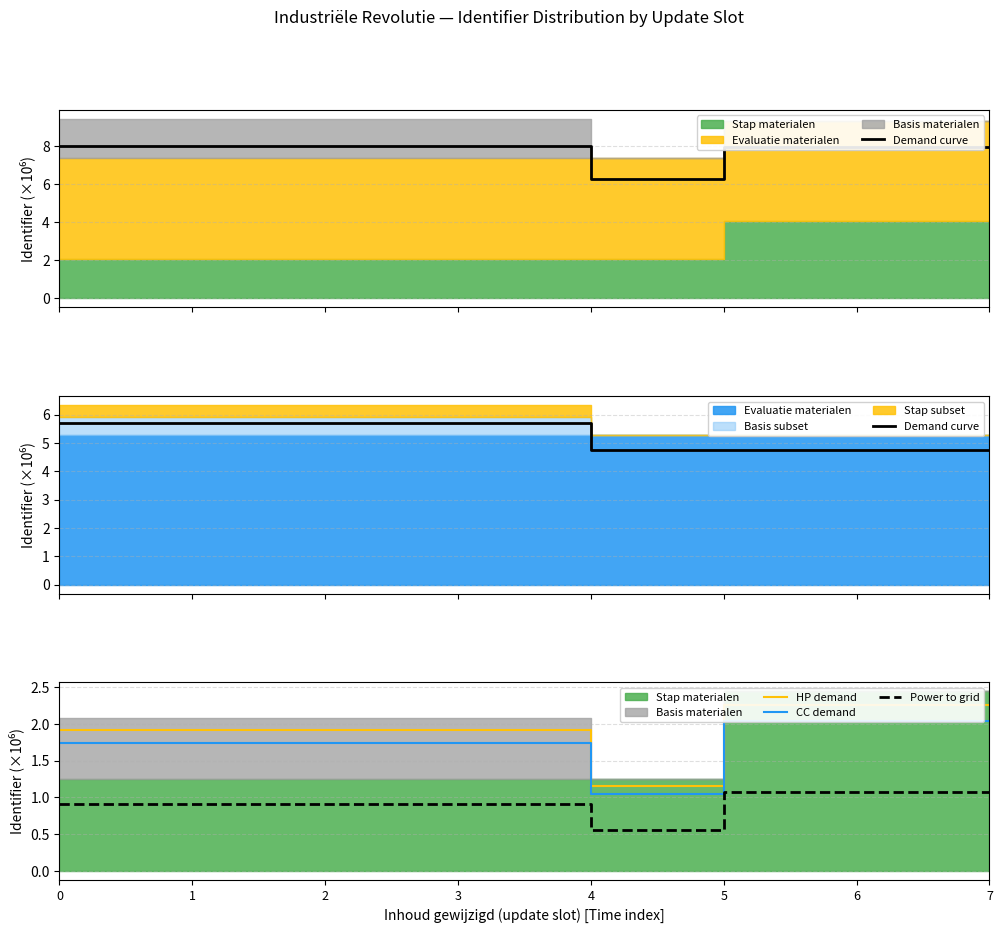

Which category has the lowest value in the Demand curve series?

4